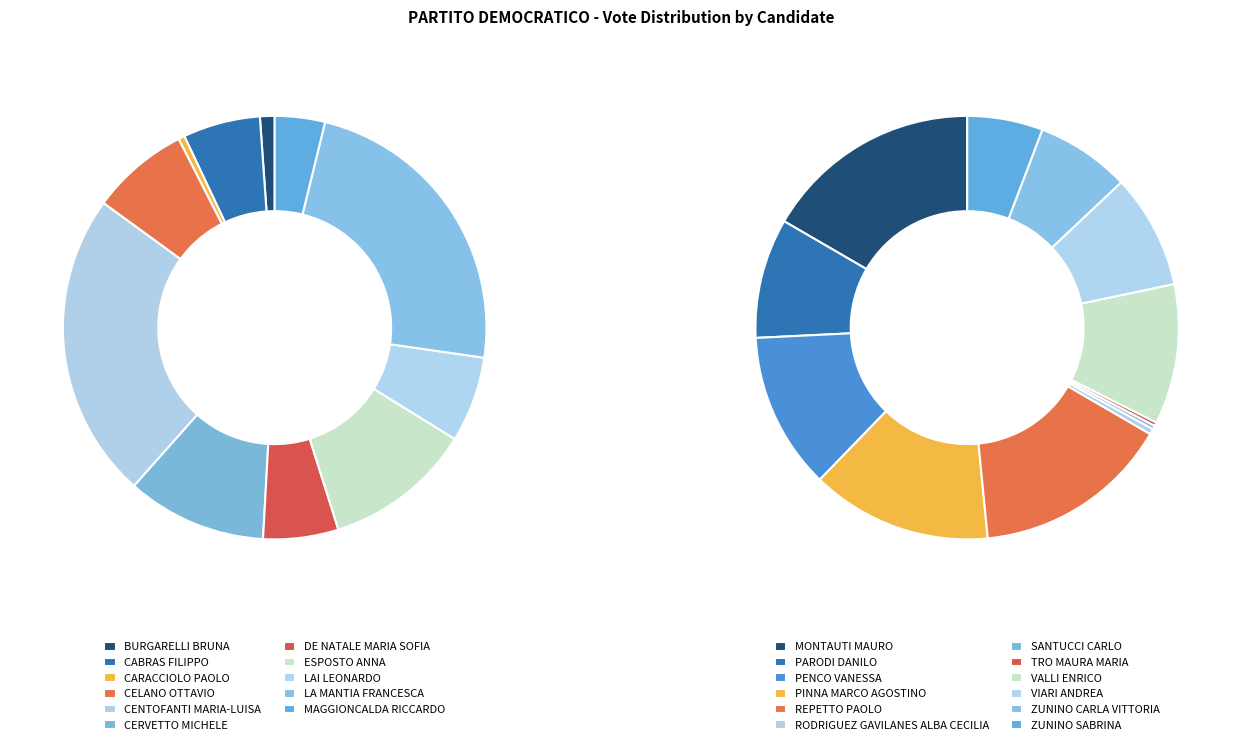

How many segments does this pie chart have?

23